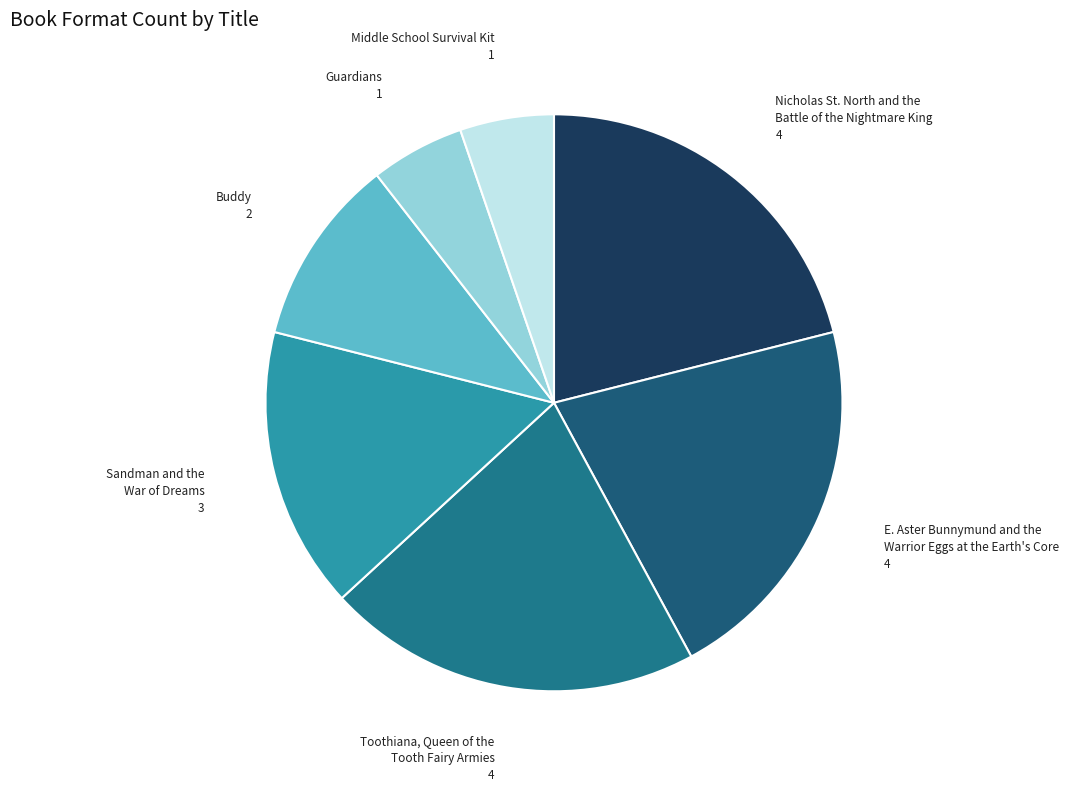

True or false: Middle School Survival Kit accounts for 12% of the total.

False